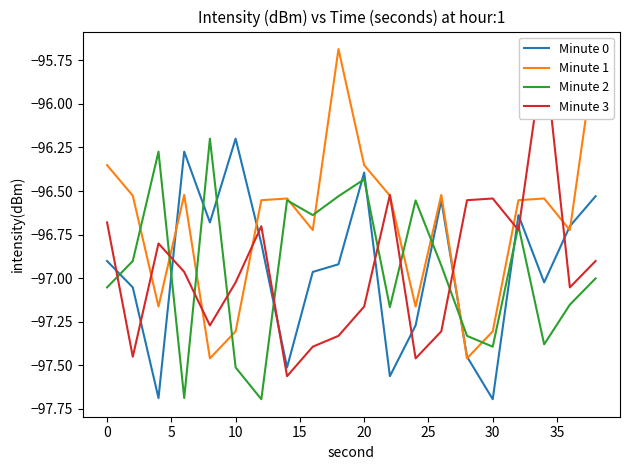

What is the value of the Minute 0 point at the 6th from the left?

-96.2